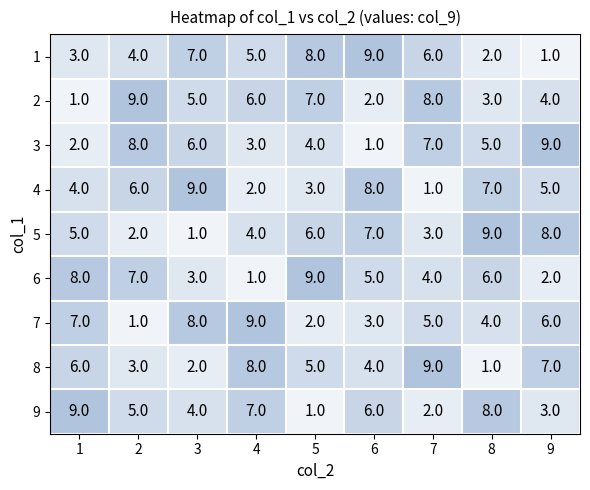

What is the difference between the second highest and second lowest values in the 6 series?

6